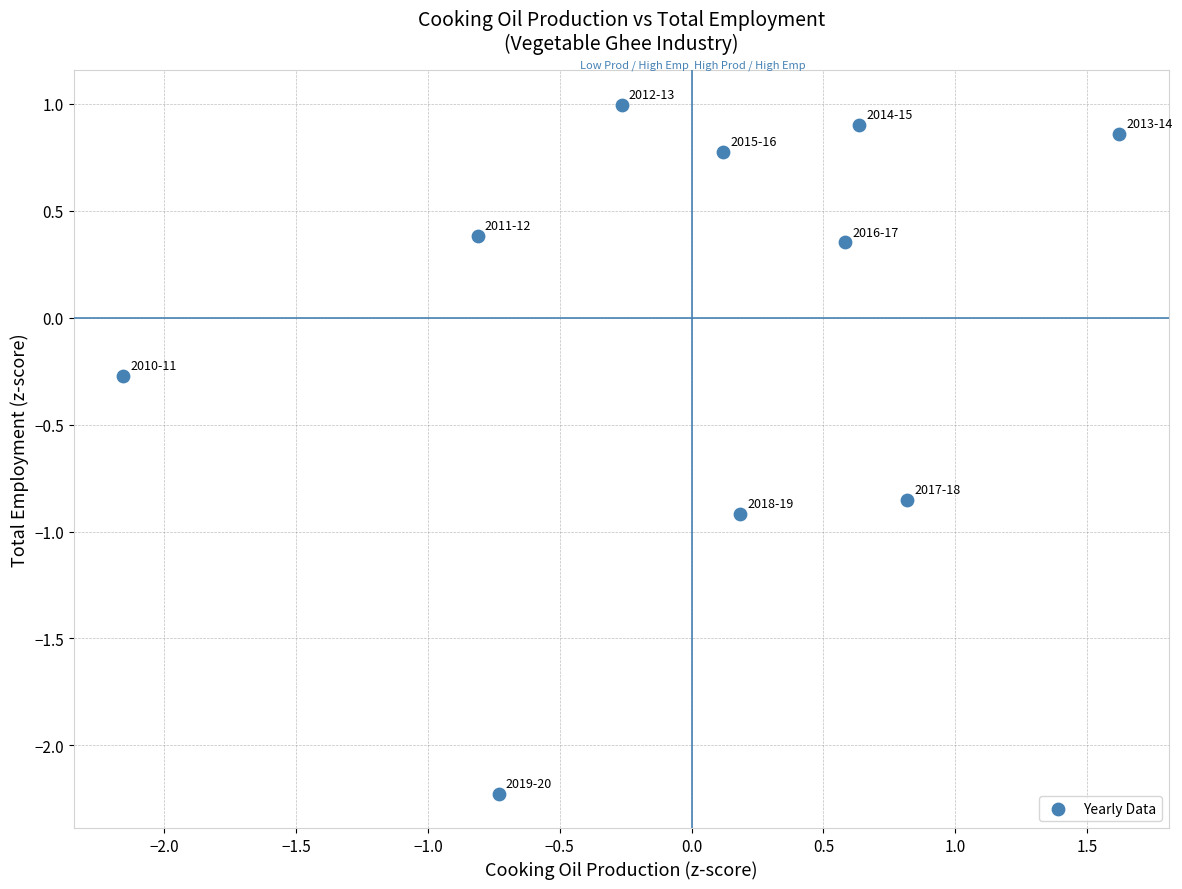

What Y value in the scatter plot is closest to 0?

-0.3